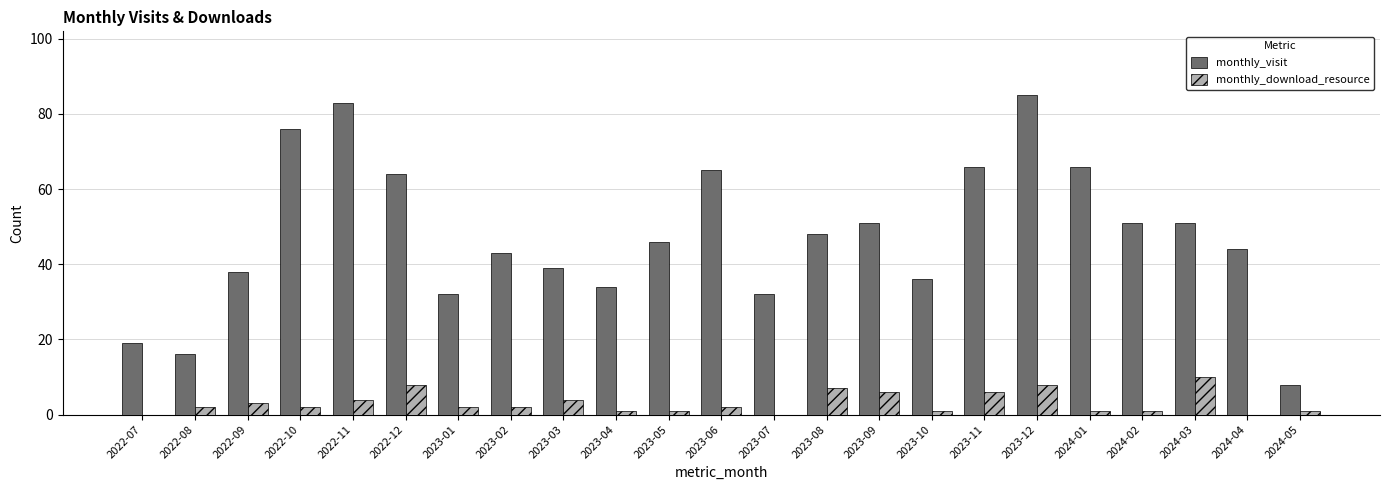

Reading right to left, what are all the values shown in this chart?

monthly_visit: 2024-05=8	2024-04=44	2024-03=51	2024-02=51	2024-01=66	2023-12=85	2023-11=66	2023-10=36	2023-09=51	2023-08=48	2023-07=32	2023-06=65	2023-05=46	2023-04=34	2023-03=39	2023-02=43	2023-01=32	2022-12=64	2022-11=83	2022-10=76	2022-09=38	2022-08=16	2022-07=19
monthly_download_resource: 2024-05=1	2024-04=0	2024-03=10	2024-02=1	2024-01=1	2023-12=8	2023-11=6	2023-10=1	2023-09=6	2023-08=7	2023-07=0	2023-06=2	2023-05=1	2023-04=1	2023-03=4	2023-02=2	2023-01=2	2022-12=8	2022-11=4	2022-10=2	2022-09=3	2022-08=2	2022-07=0